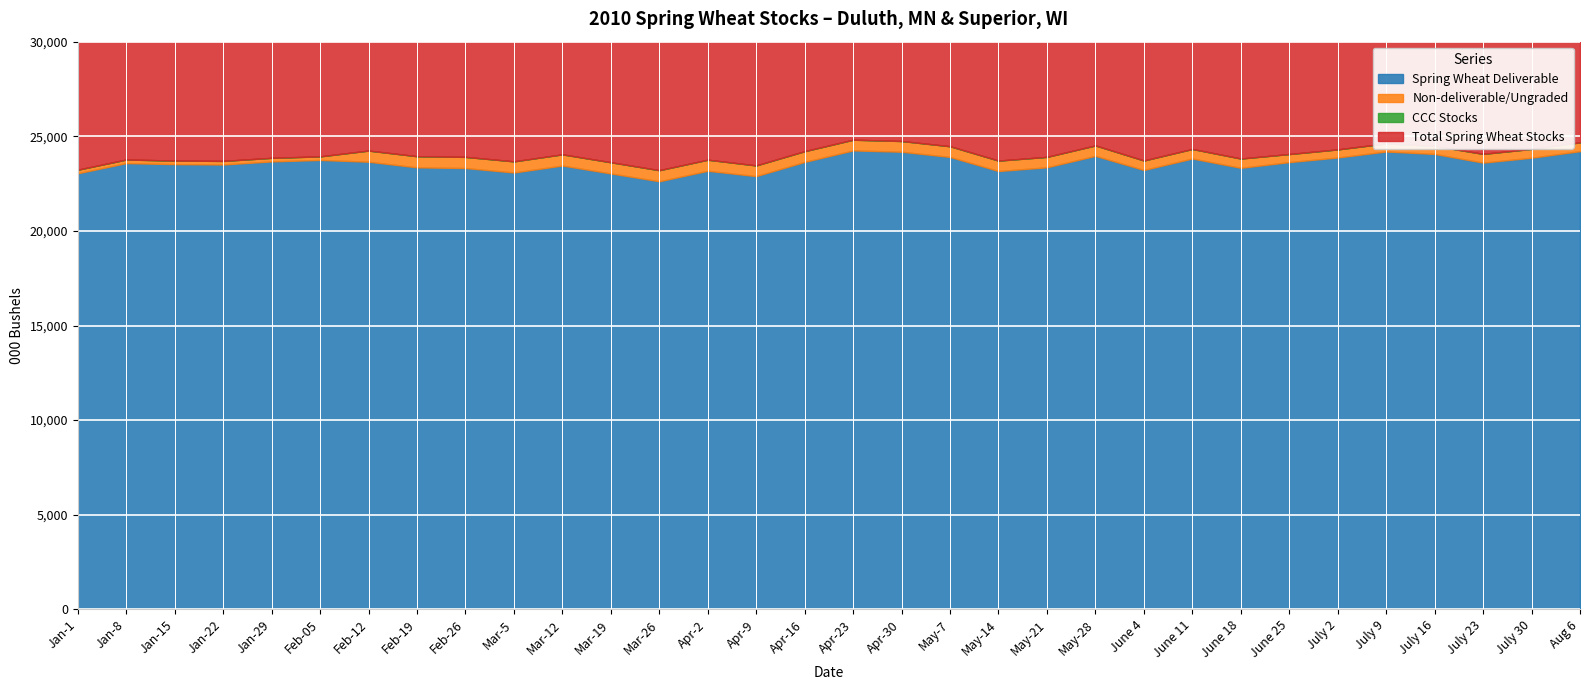

List the series in order of their peak value, lowest first.

CCC Stocks, Non-deliverable/Ungraded, Spring Wheat Deliverable, Total Spring Wheat Stocks